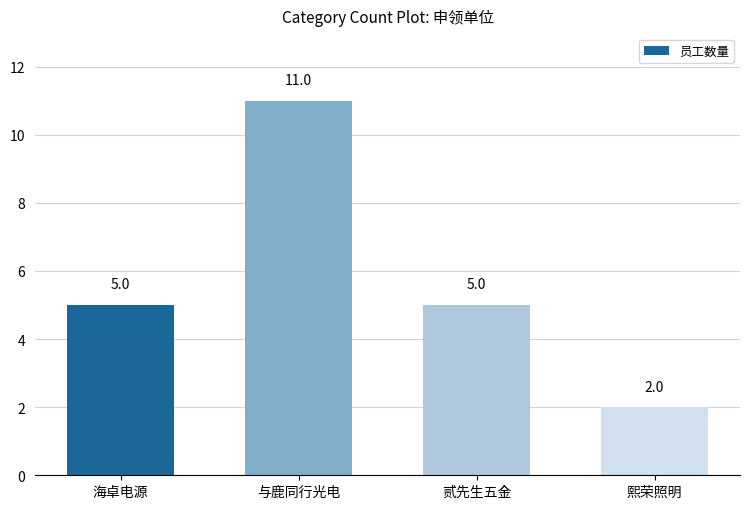

What is the difference between the values at 贰先生五金 and 熙荣照明?

3